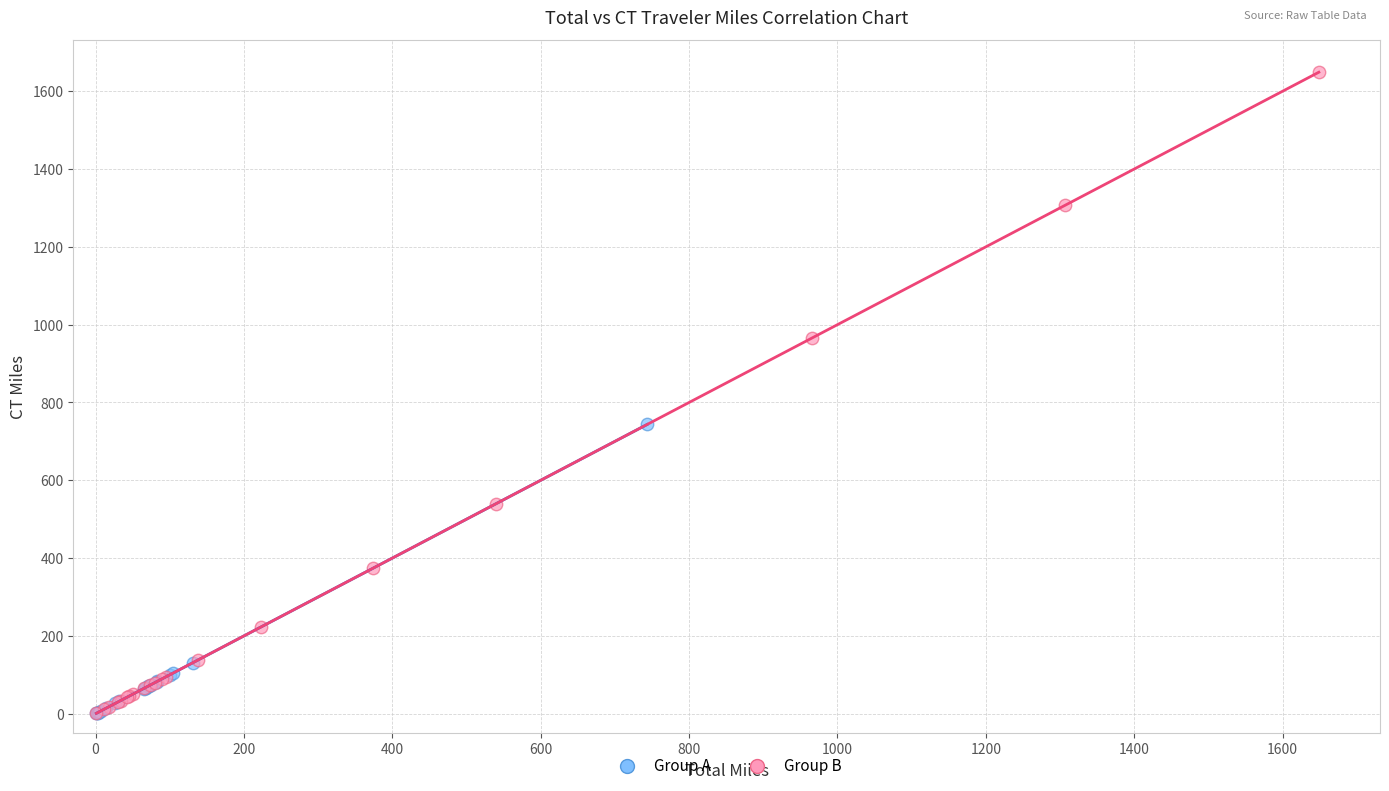

Which series has the largest Y range (max minus min)?

Group B